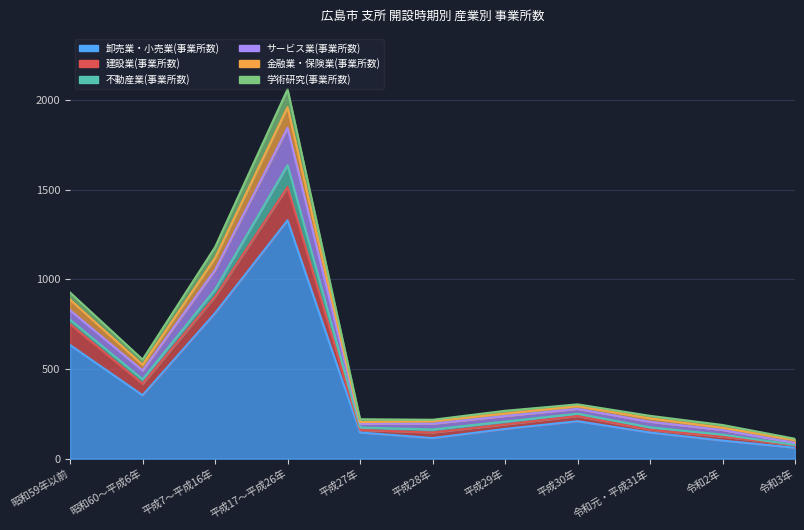

How many interior local valleys does the 金融業・保険業(事業所数) series have?

2